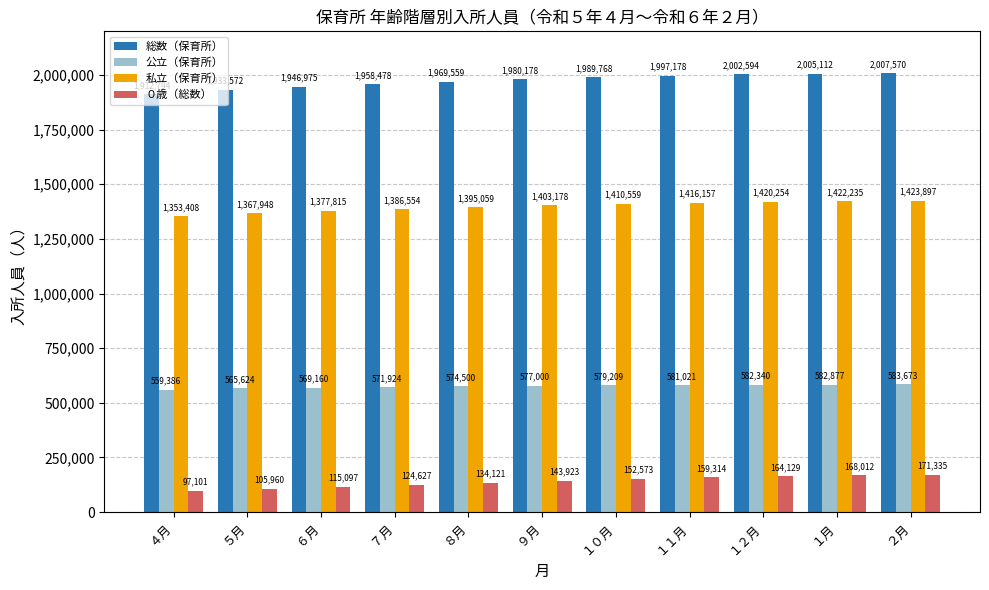

At which category is the sum across all series the highest?

２月